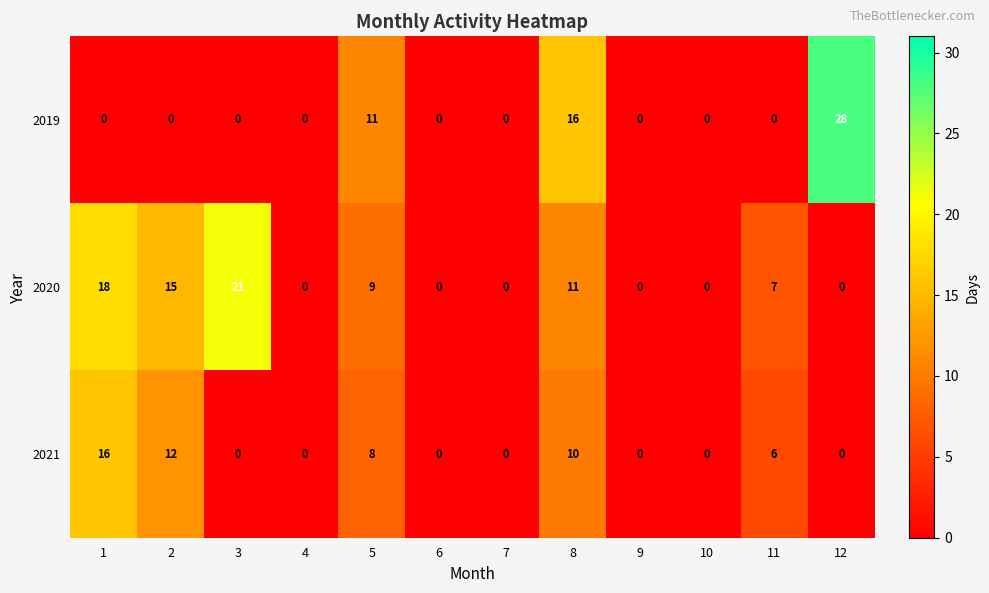

The value of 2020 at 2 is 22. True or false?

False